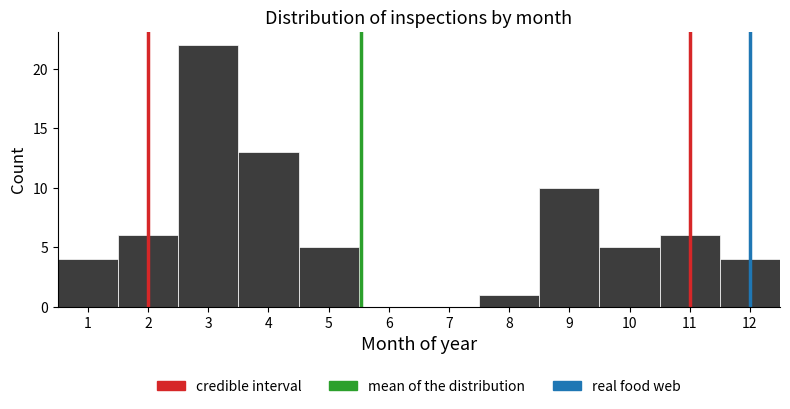

Reading left to right, transcribe this chart: for each bar, give the range it covers on the x-axis and its height. The values are not printed on the chart, so give them approximately, as read against the axis.

0.5 to 1.5: 4
1.5 to 2.5: 6
2.5 to 3.5: 22
3.5 to 4.5: 13
4.5 to 5.5: 5
5.5 to 6.5: 0
6.5 to 7.5: 0
7.5 to 8.5: 1
8.5 to 9.5: 10
9.5 to 10.5: 5
10.5 to 11.5: 6
11.5 to 12.5: 4